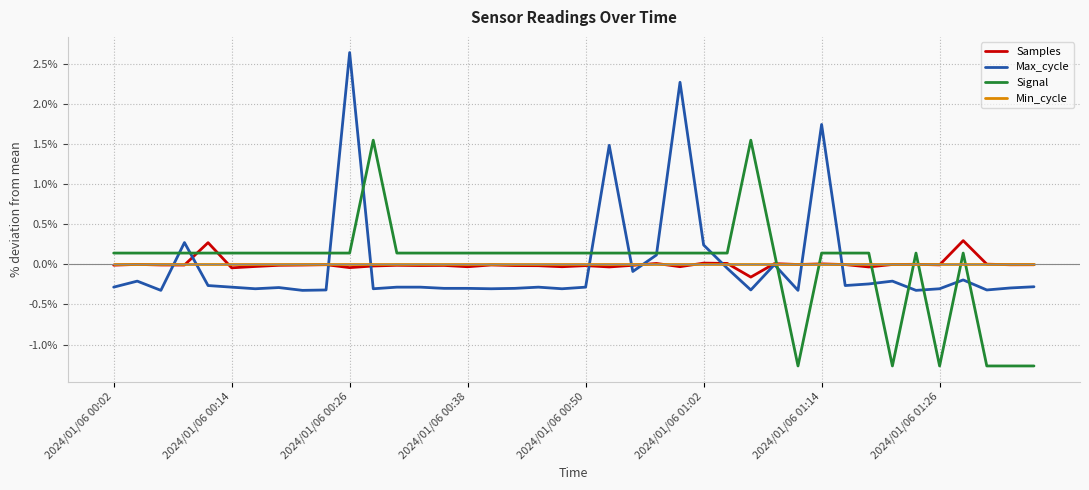

How many intersections are there between Signal and Min_cycle?

7